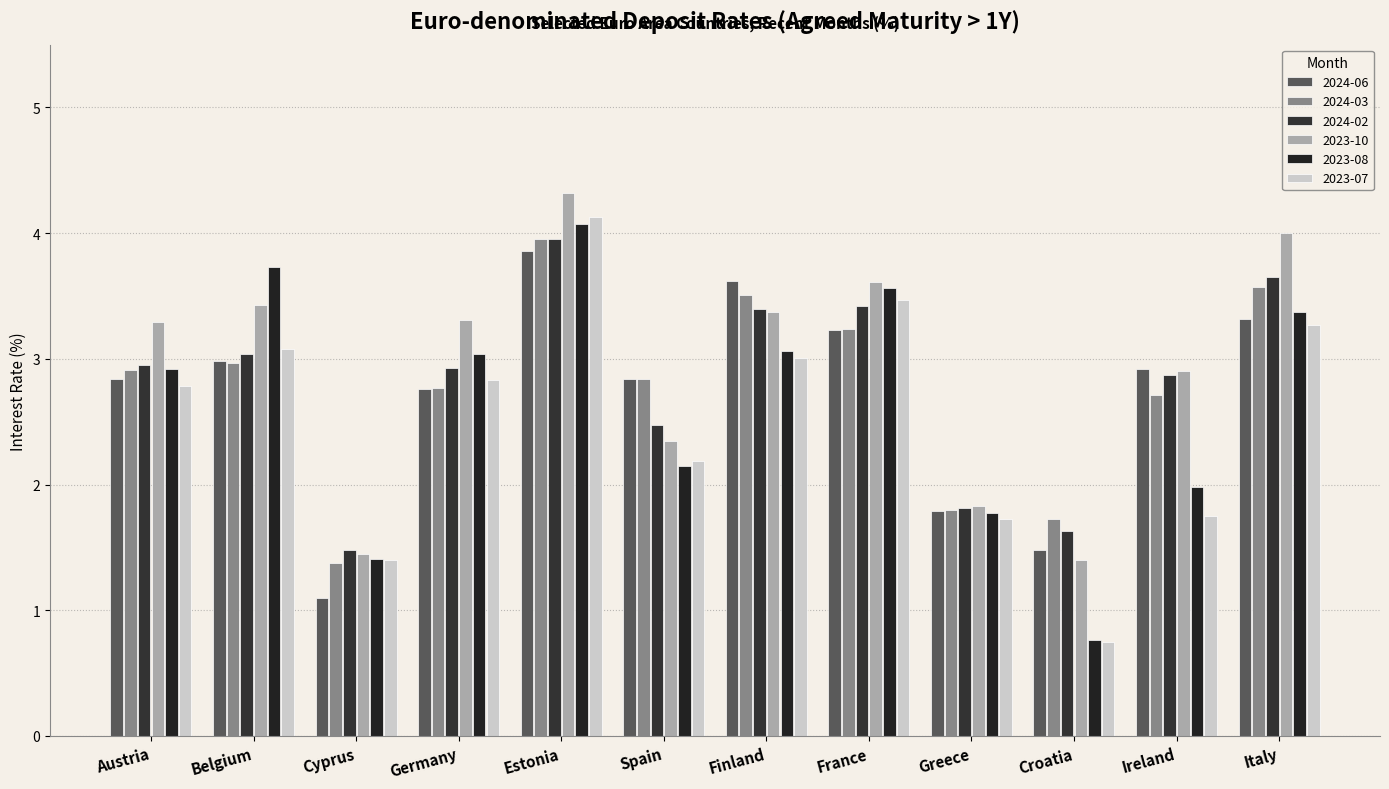

What is the difference between the maximum and minimum values in the 2024-03 series?

2.6